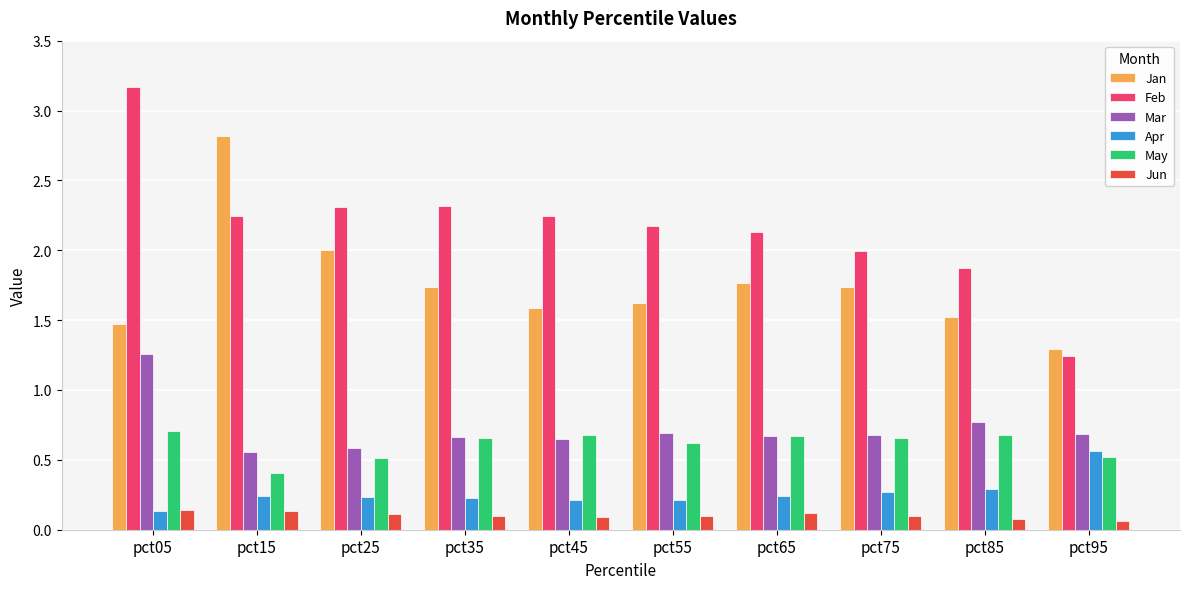

At which label is Feb closest to 2?

pct75